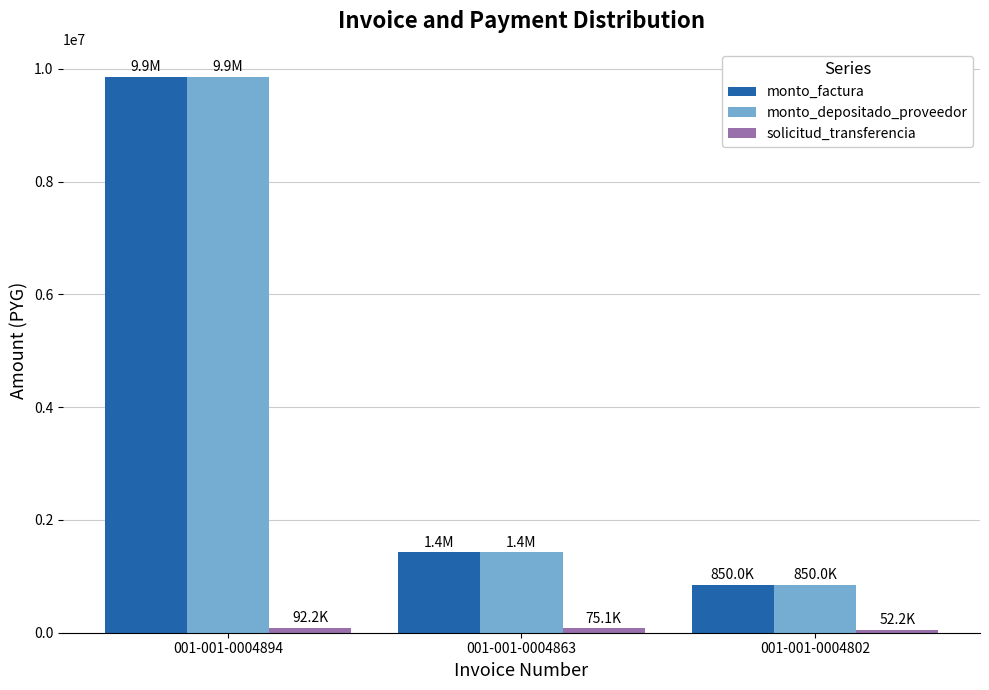

Count the number of categories in the chart.

3